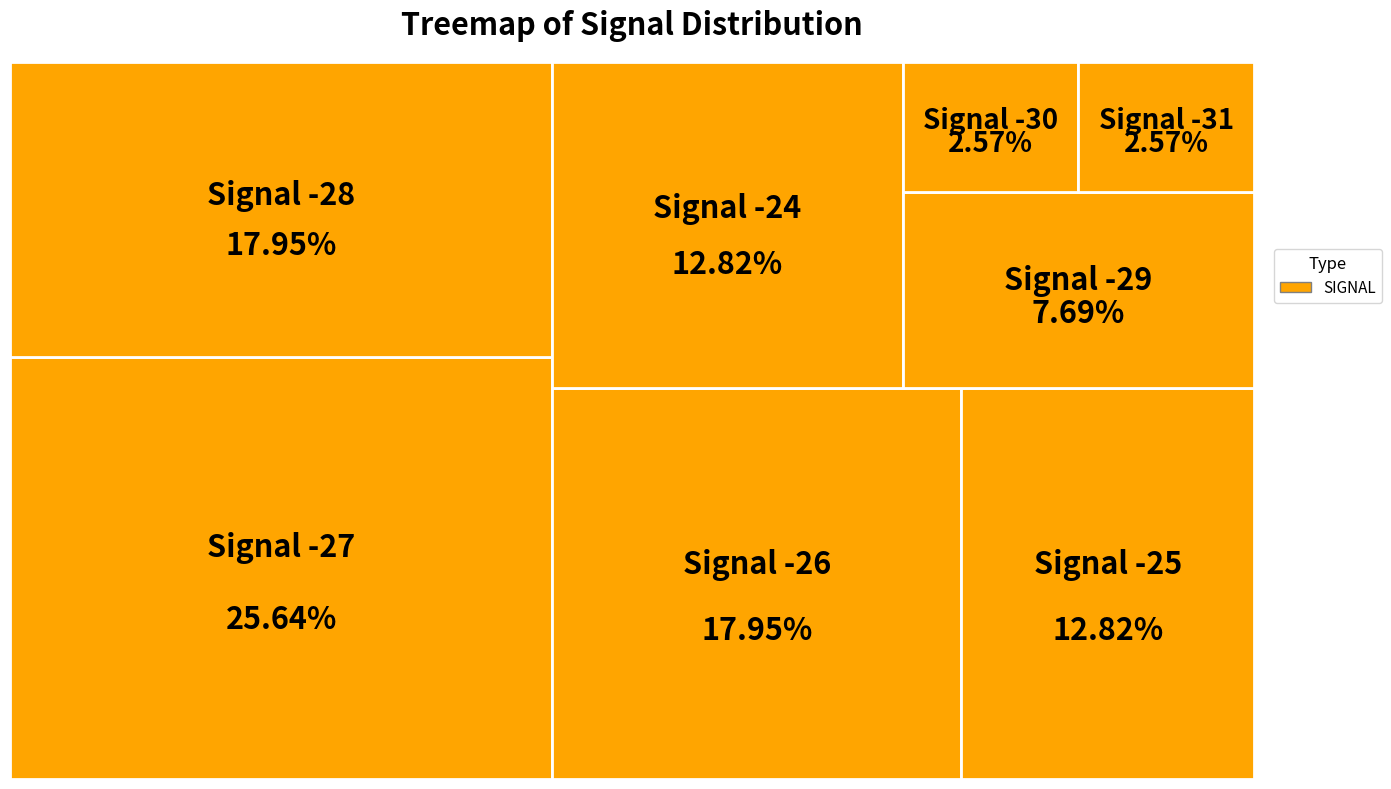

Is there a majority slice in this chart?

No